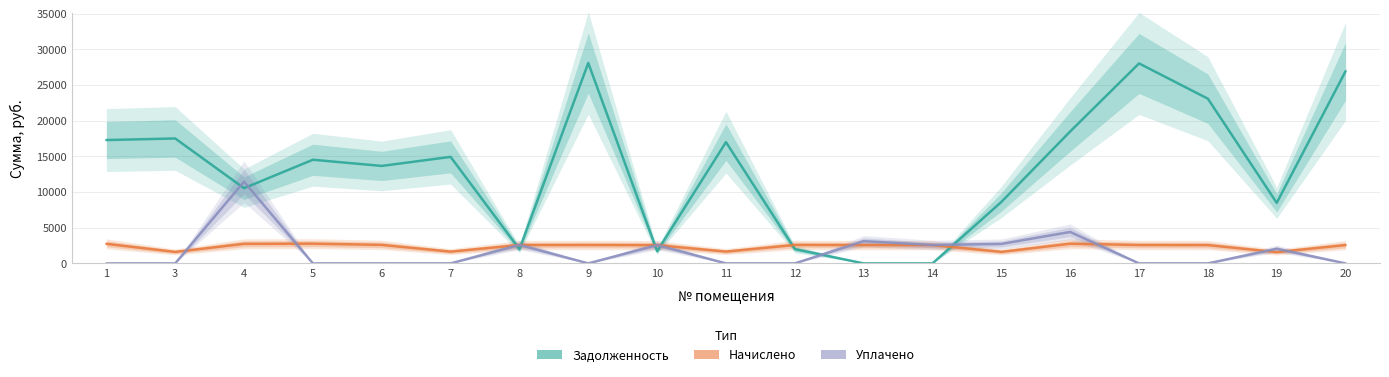

What is the average value of the начислено series?

2357.4